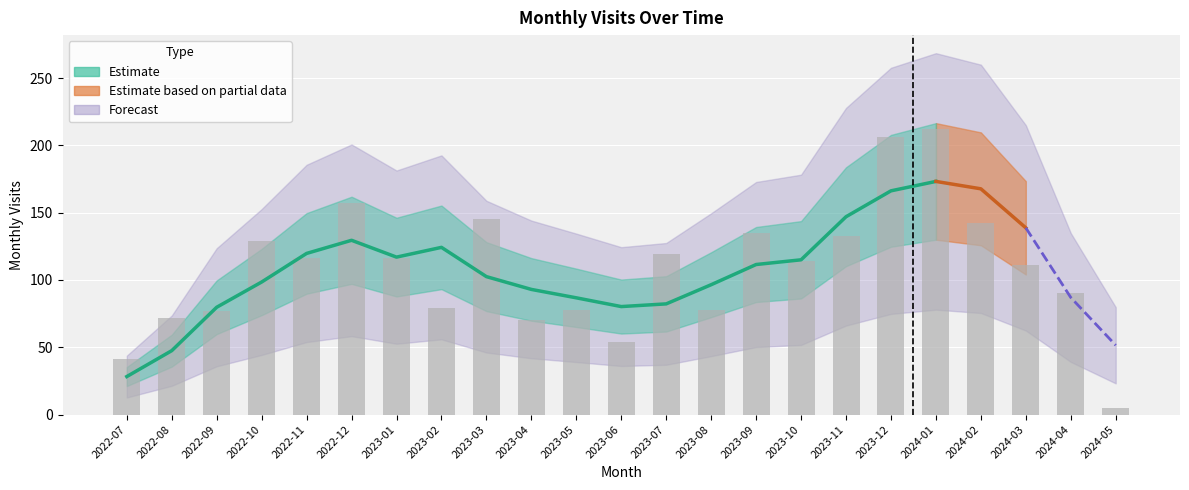

What is the change in value from 2022-12 to 2024-04?

-67